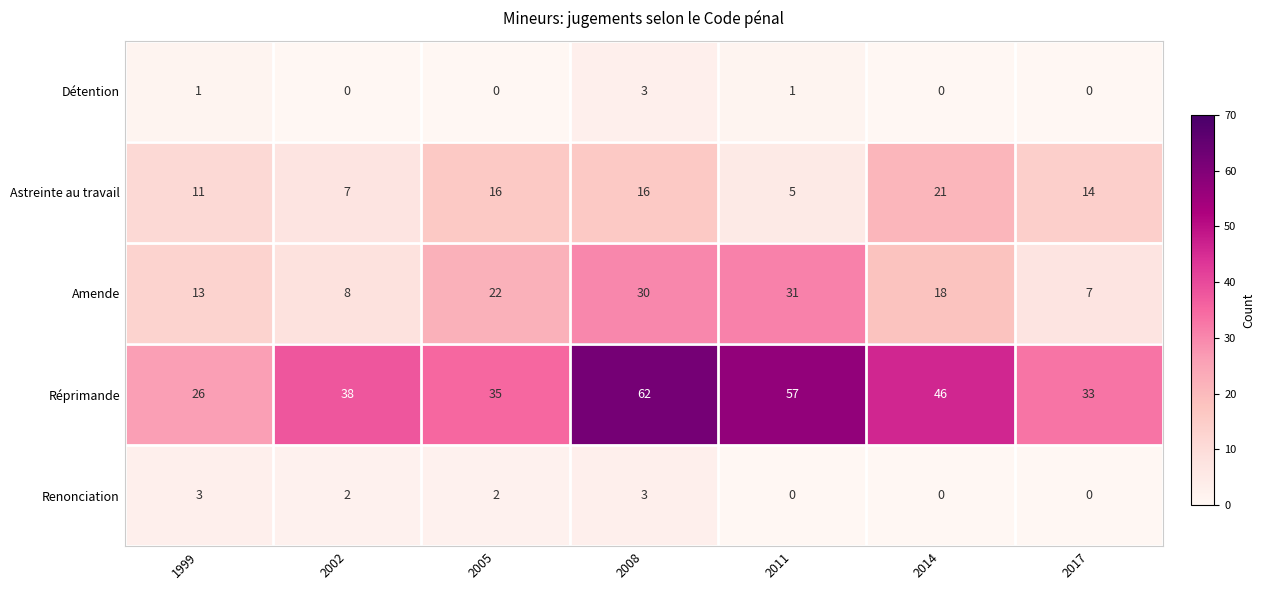

What is the difference between the highest and lowest values at 2005?

35